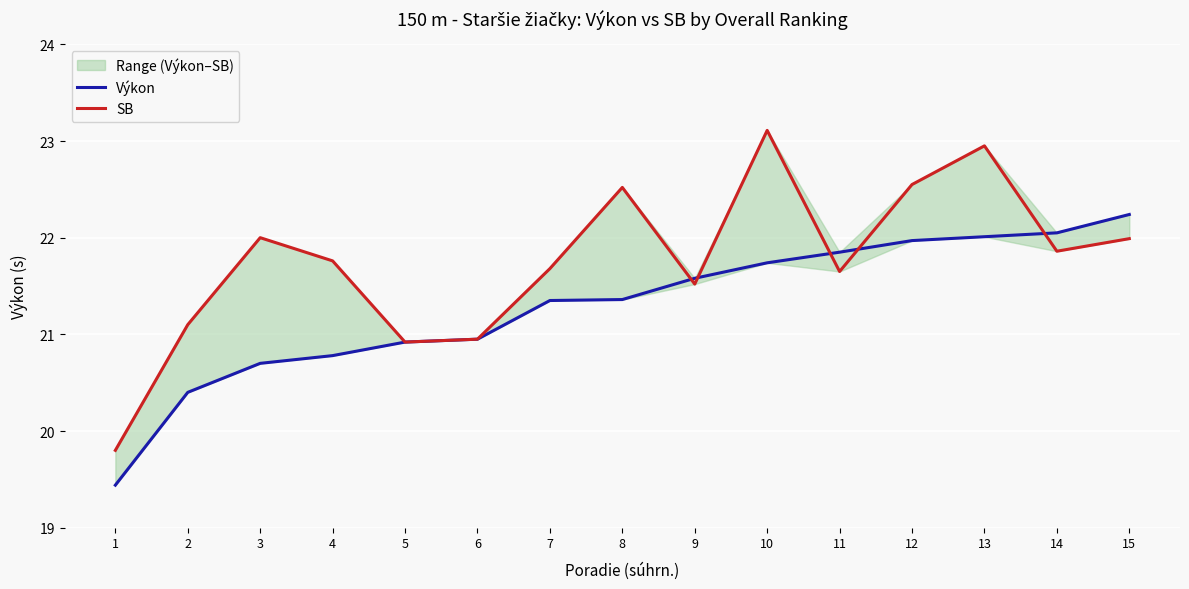

What are all the series names shown in the legend?

Výkon, SB